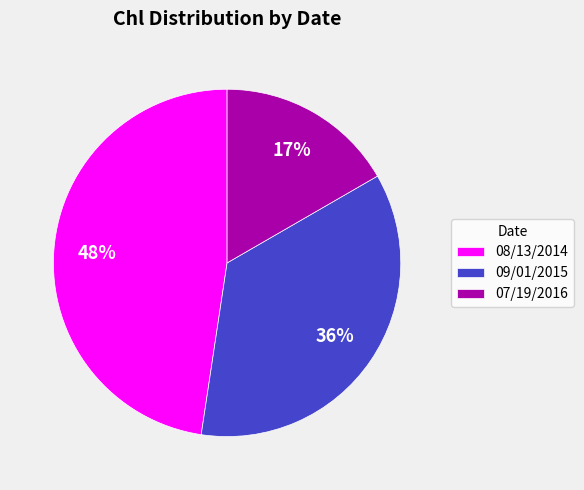

Rank the categories by value from lowest to highest.

07/19/2016, 09/01/2015, 08/13/2014